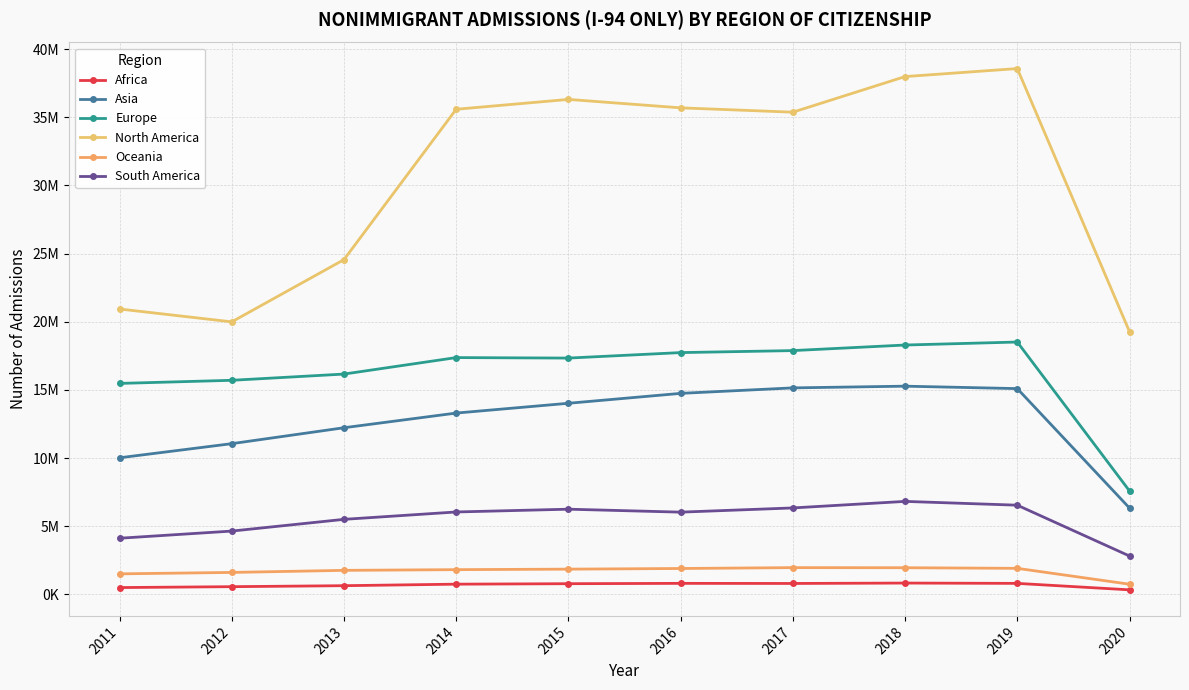

What is the highest value of the Europe series?

18517513